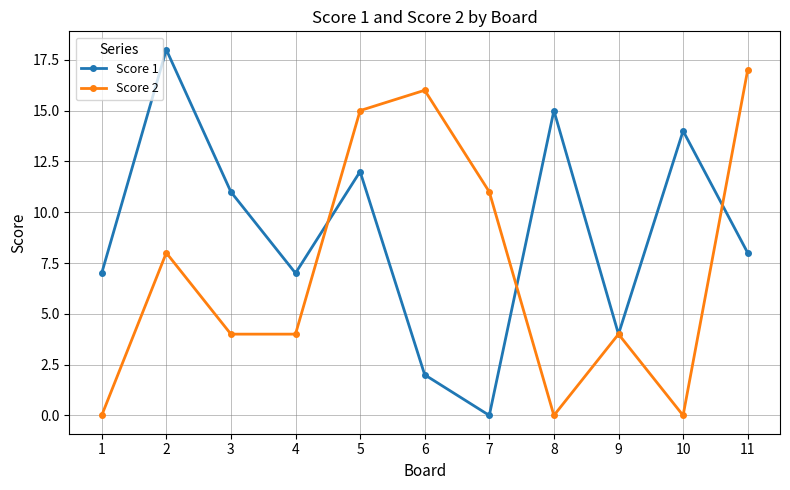

What is the total value across all series at 7?

11